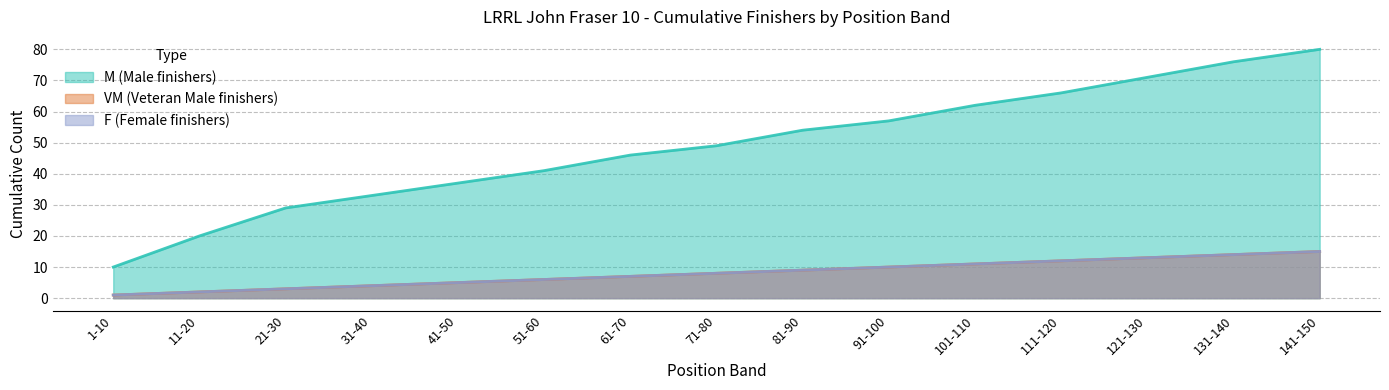

Where is M_cumulative nearest to the value 45?

61-70